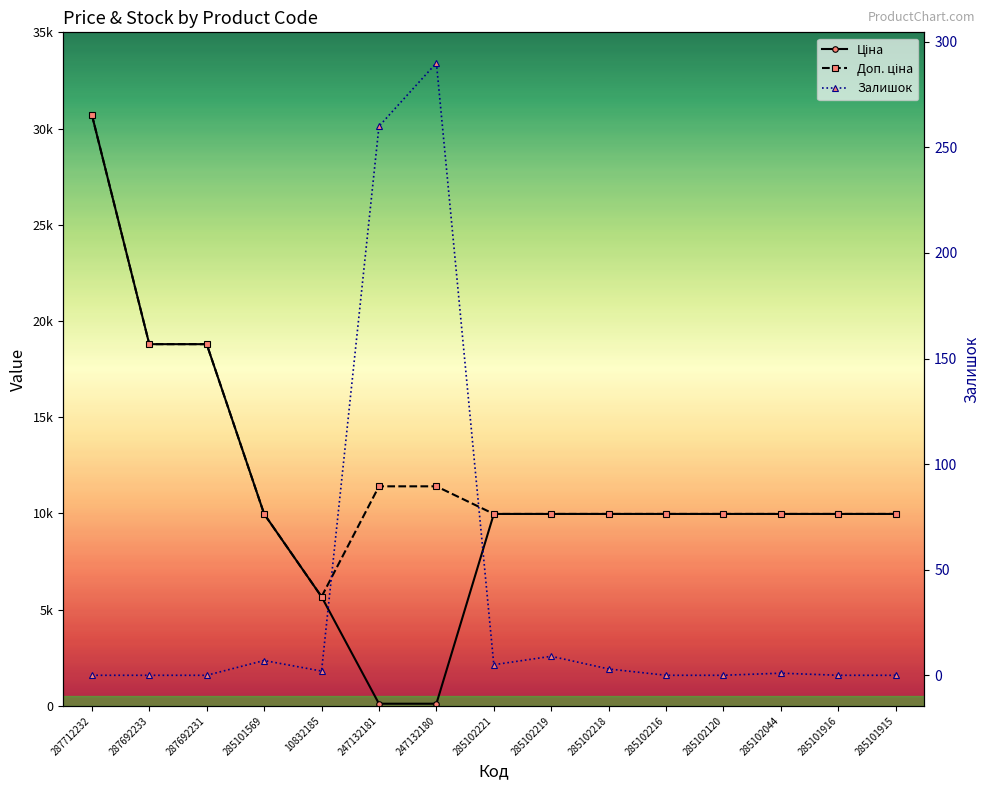

True or false: Доп. ціна and Ціна cross at least once.

False